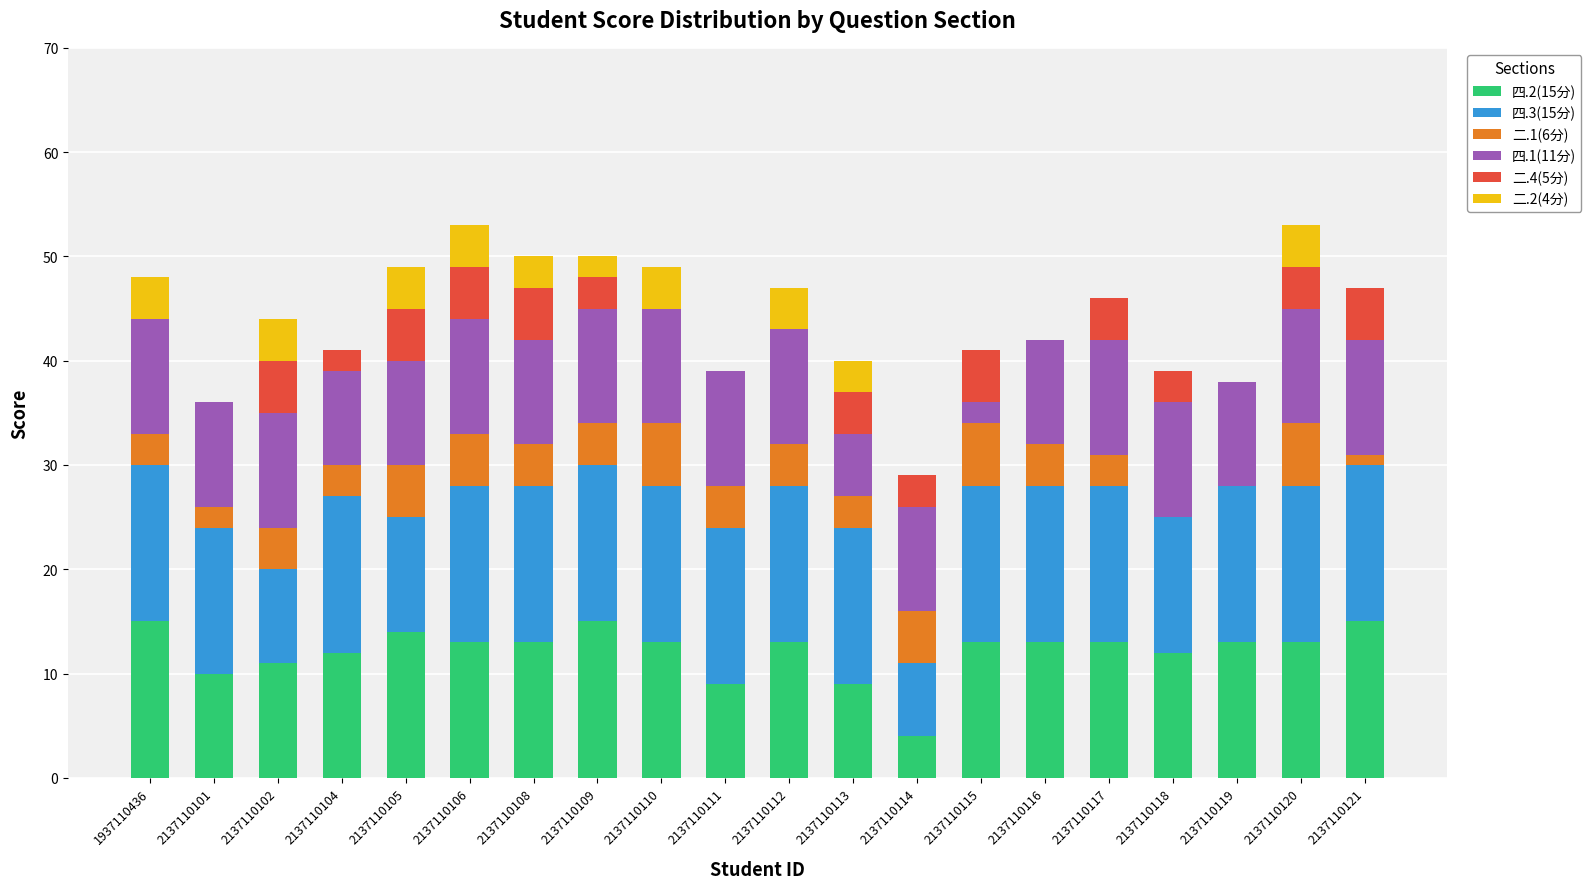

What is the total value across all series at 2137110113?

40